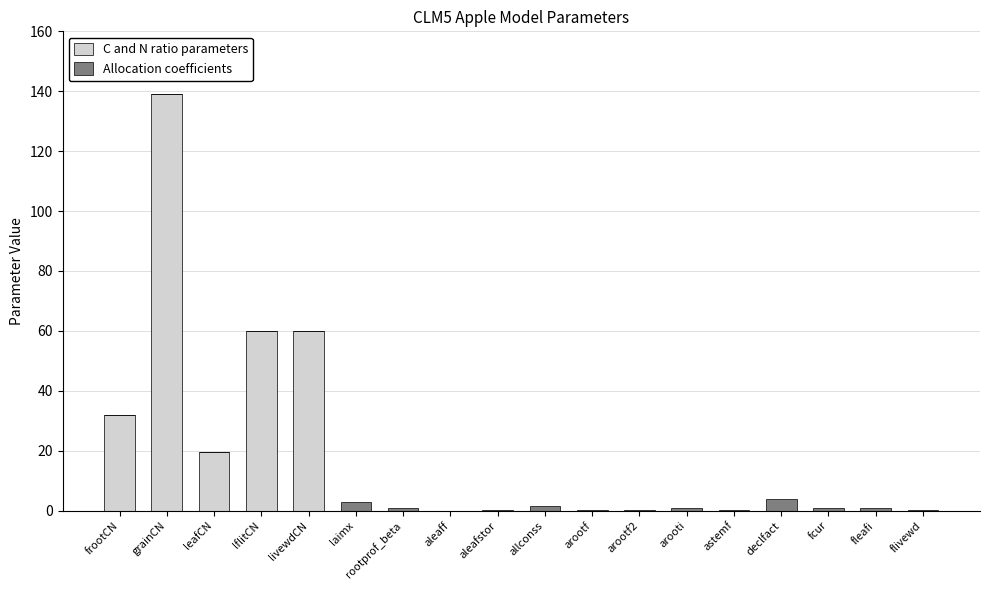

What is the difference between the C and N ratio parameters values at leafCN and aleaff?

19.7